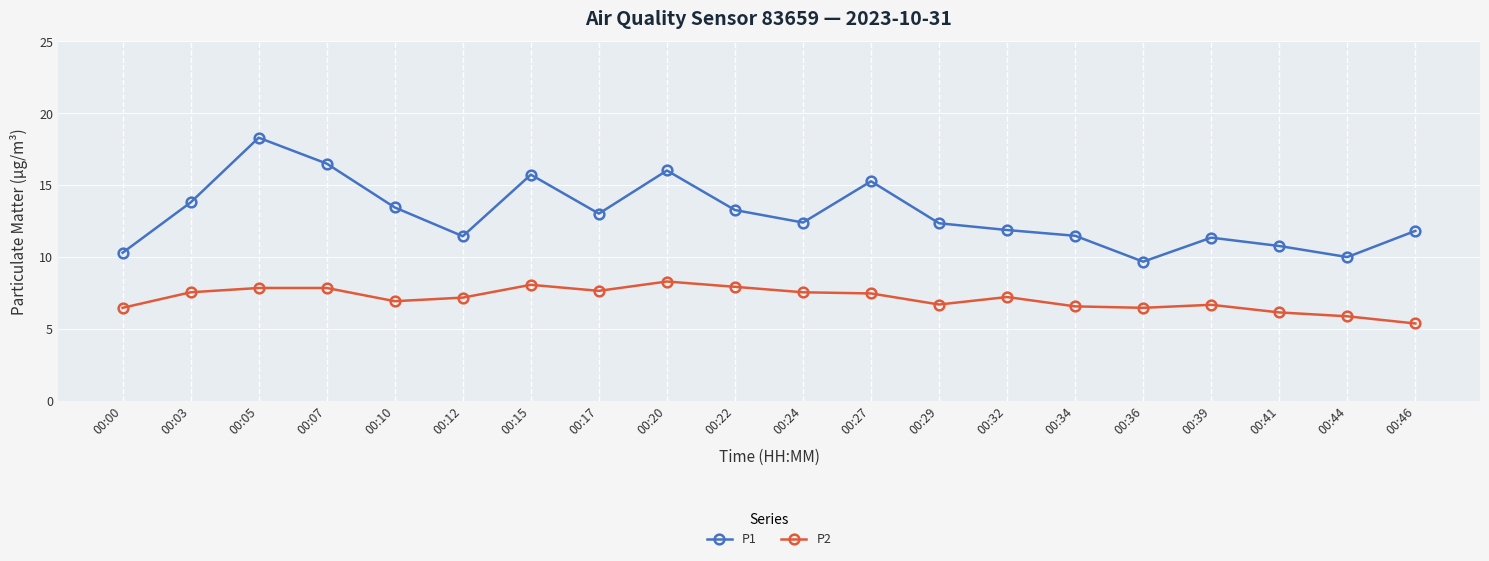

What is the average value of the P1 series?

12.9